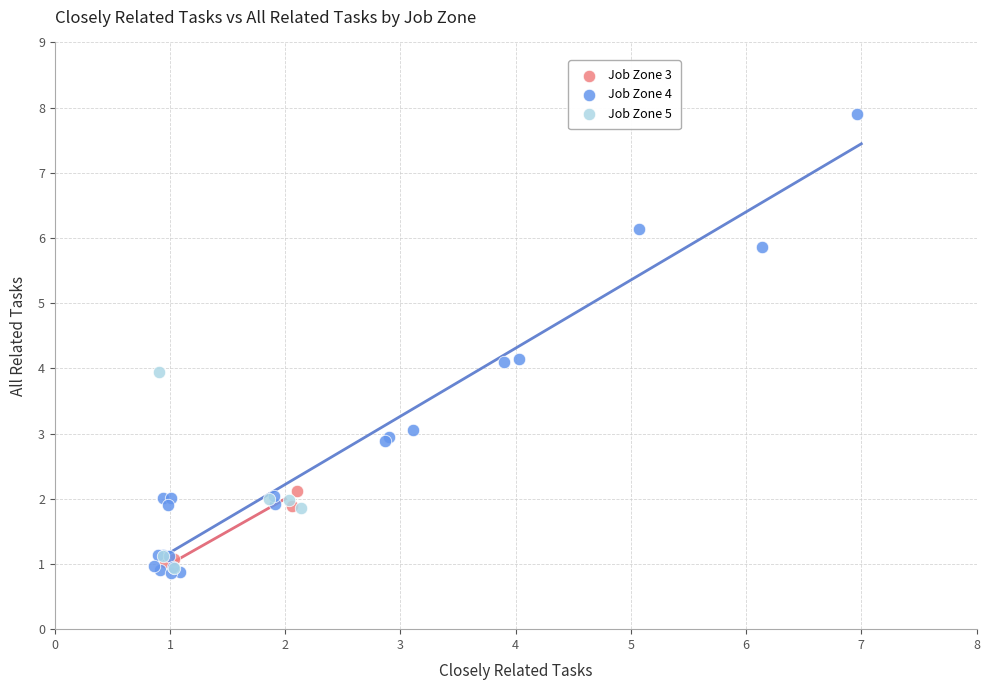

Which series has the widest spread of Y values?

Job Zone 4